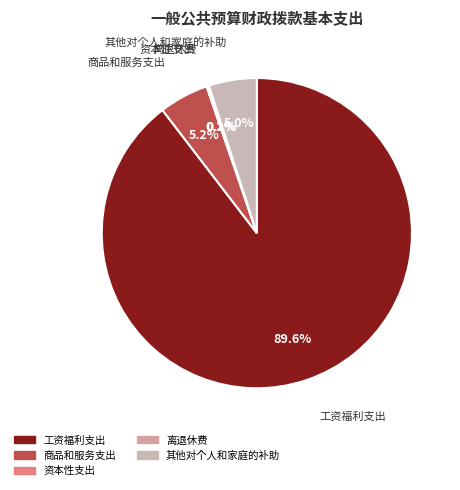

What is the largest slice in the pie chart?

工资福利支出